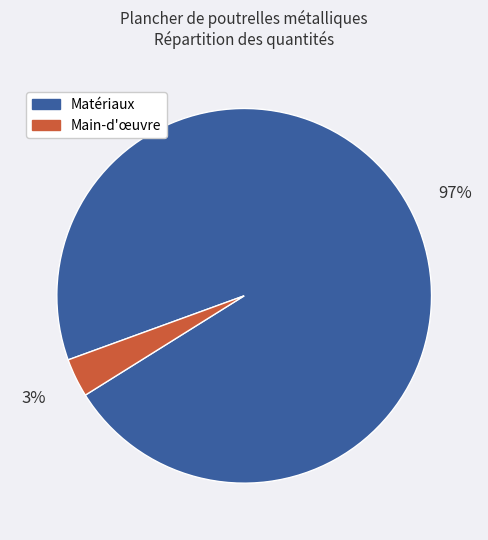

Rank the categories by value from lowest to highest.

Main-d'œuvre, Matériaux